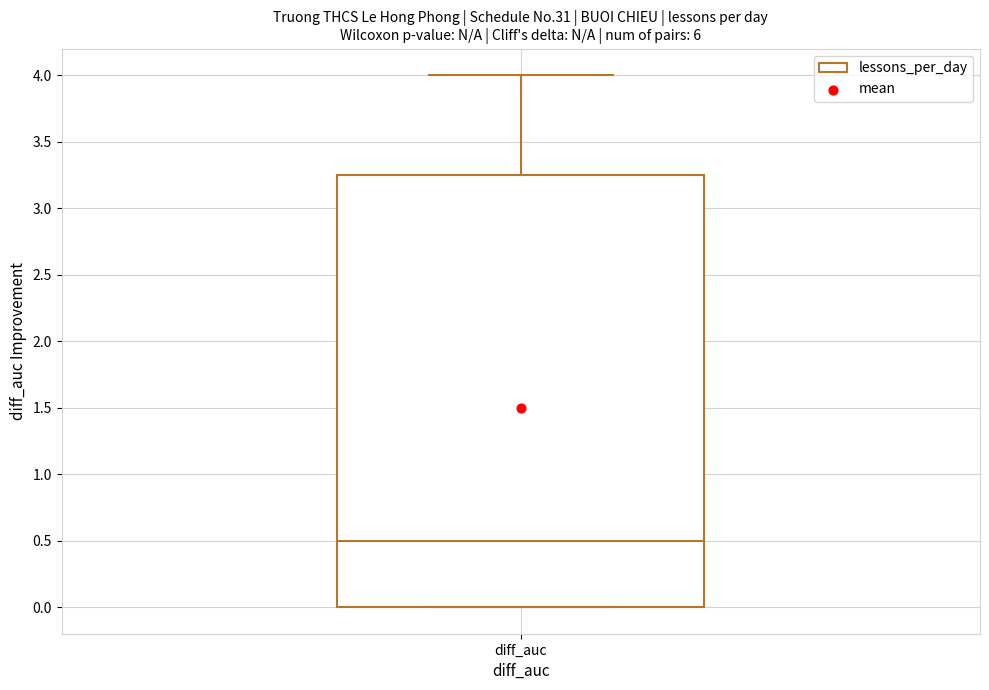

Where does the median line of the box for diff_auc sit on the y-axis? The values are not printed on the chart, so give them approximately, as read against the axis.

0.50